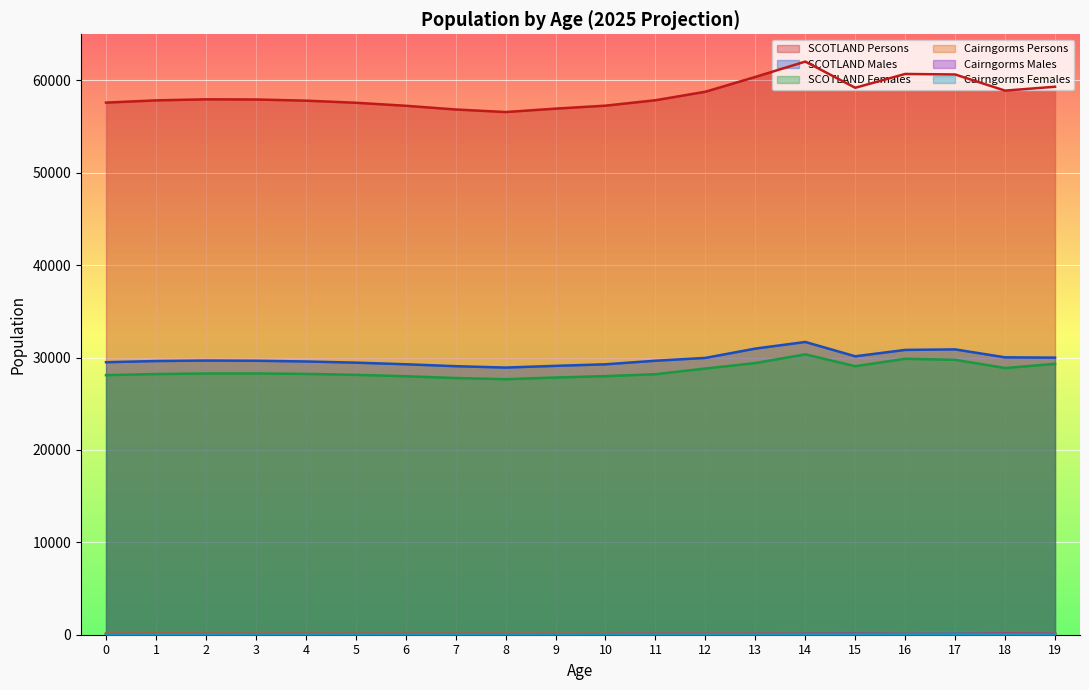

True or false: SCOTLAND Persons has a value of 59210 at 15.

True